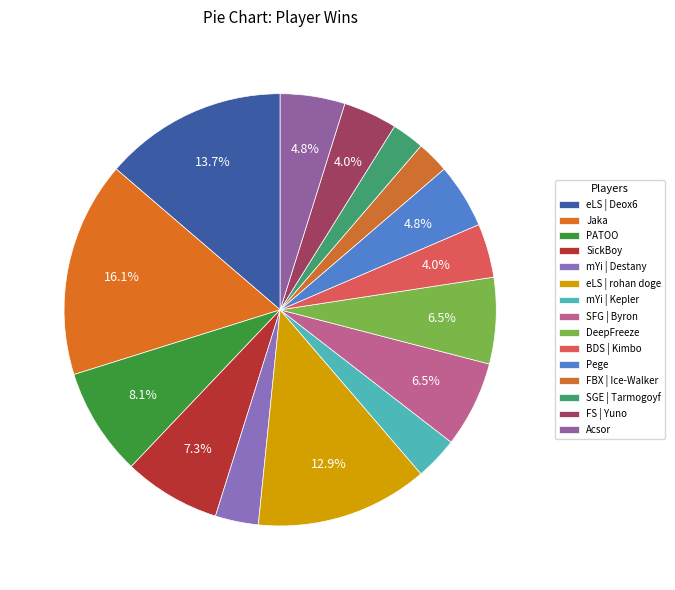

Which slice is the largest?

Jaka